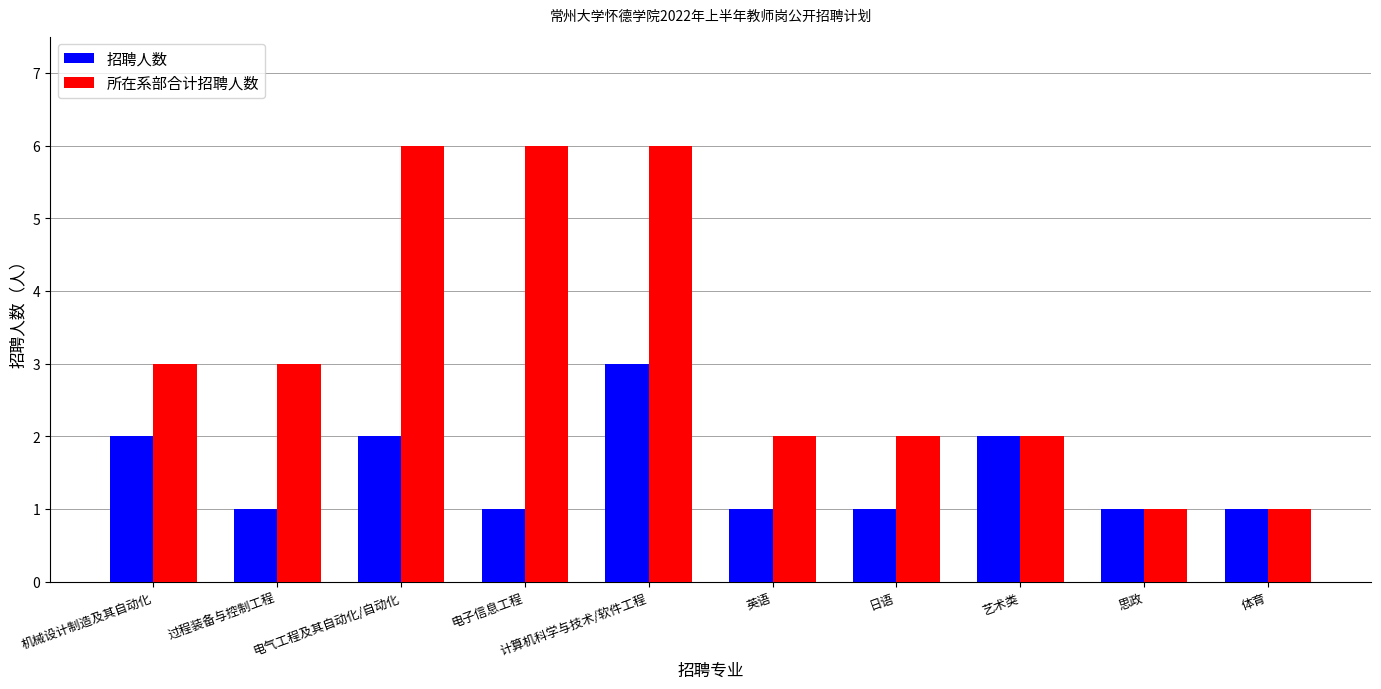

What is the maximum value shown in the chart?

6